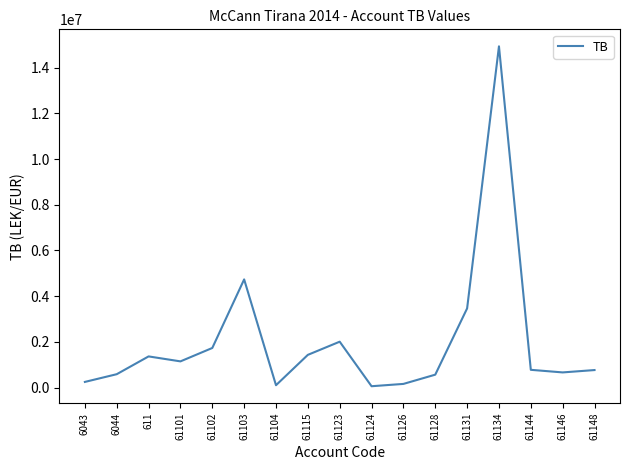

What is the difference between the maximum and minimum values?

14869345.6